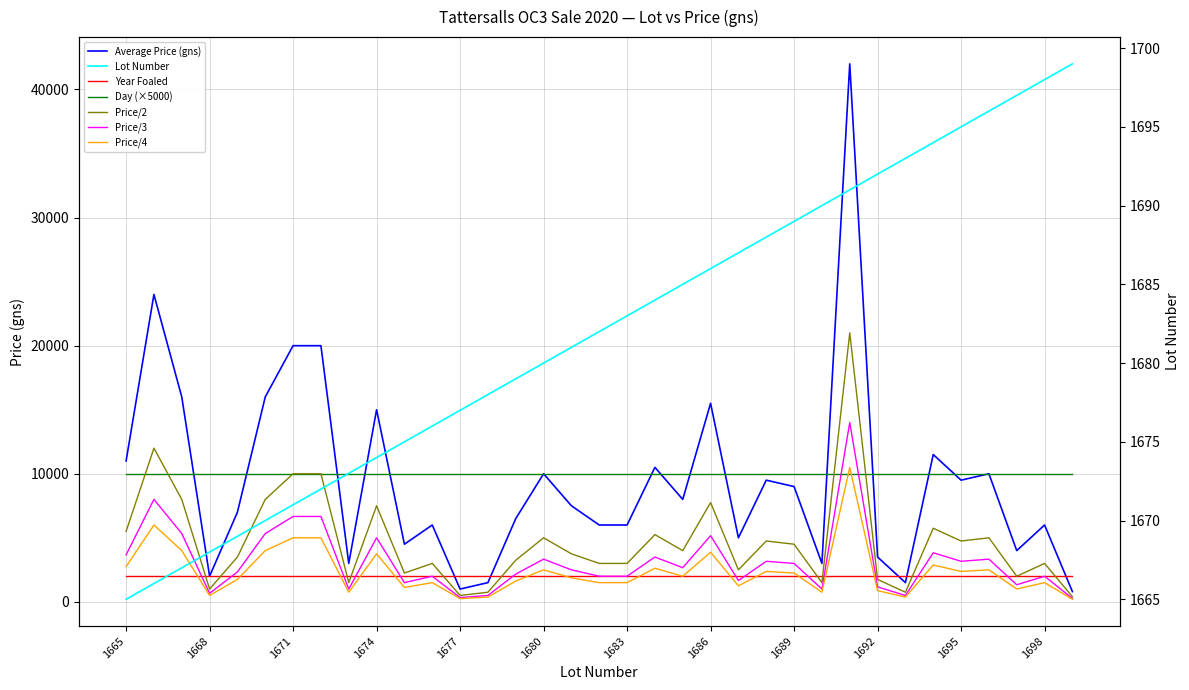

The Average Price (gns) series shows 3000 at 1673. True or false?

True